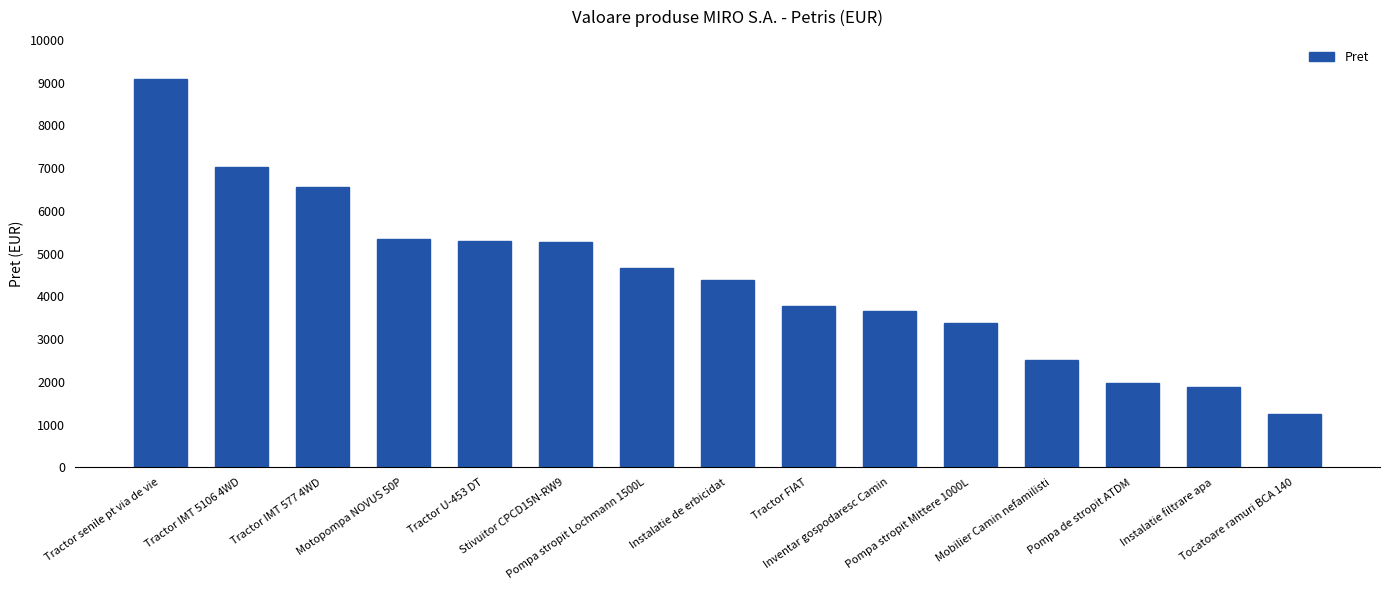

What is the value of the 6th bar from the left?

5269.3